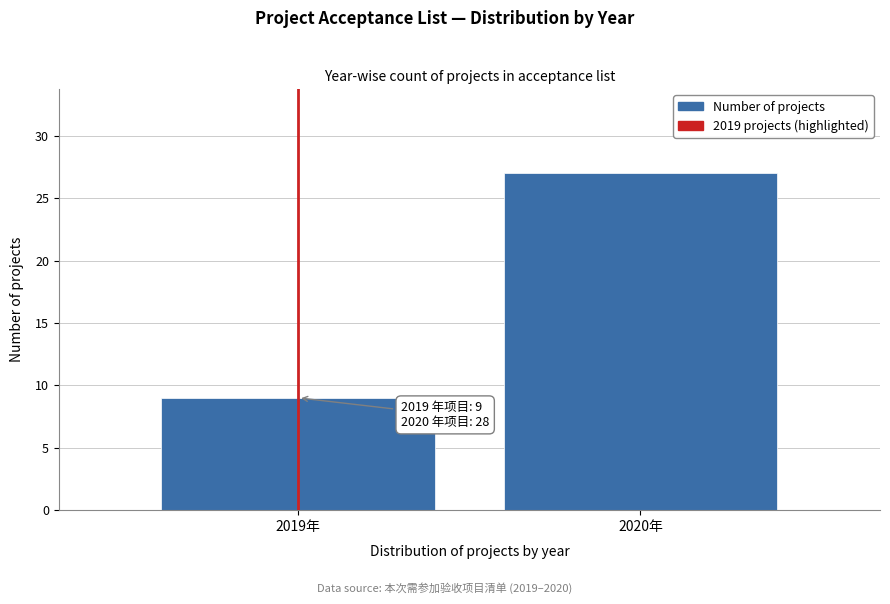

Reading left to right, what are all the values shown in this chart?

2019年=9	2020年=27